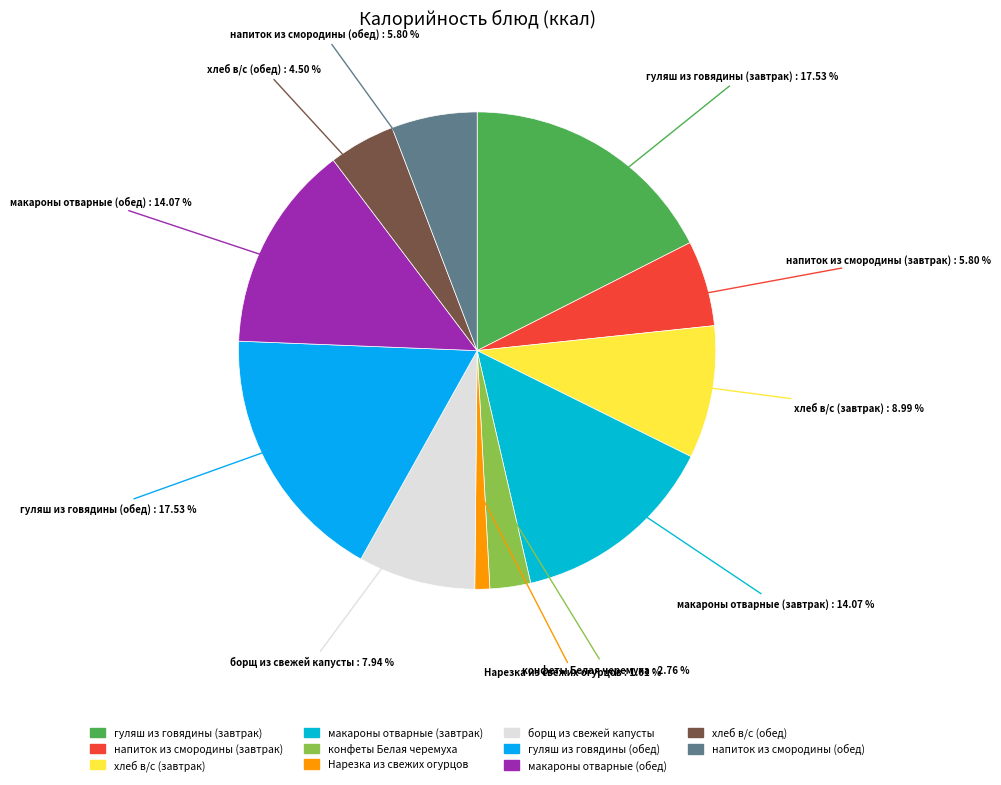

Which slice is the smallest?

Нарезка из свежих огурцов